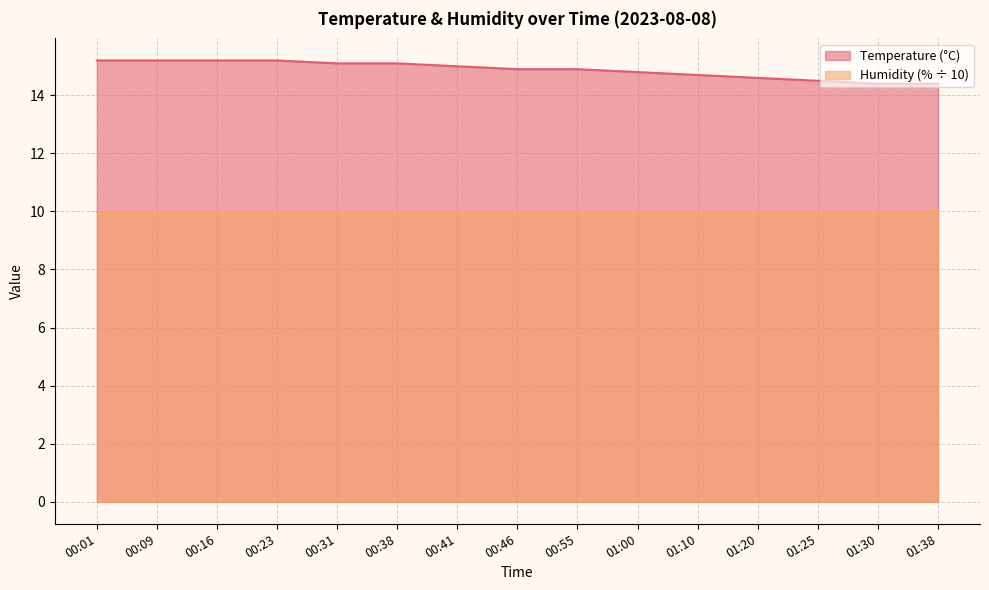

At which label is the value closest to 14?

01:30